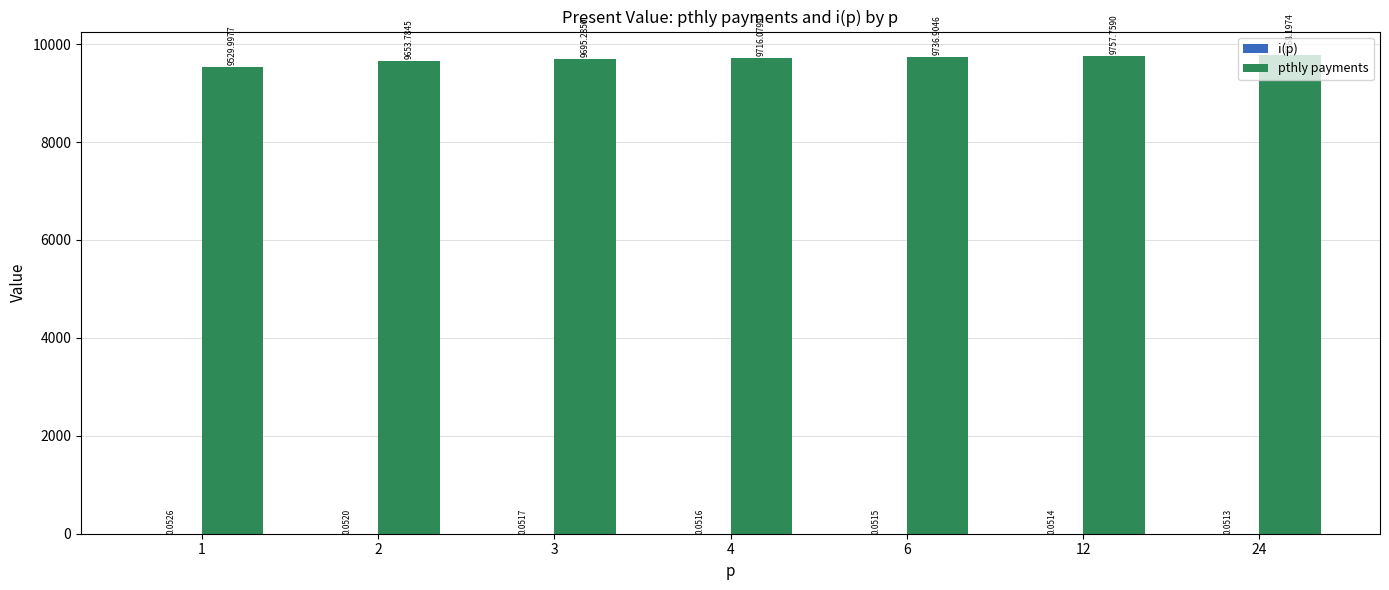

Between 2 and 4, which series saw the biggest shift?

pthly payments